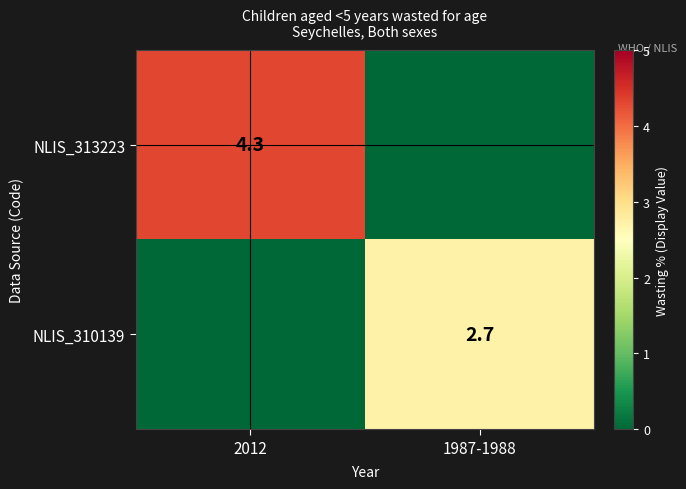

Is the value of NLIS_313223 at 2012 greater than the value of NLIS_310139 at 1987-1988?

Yes